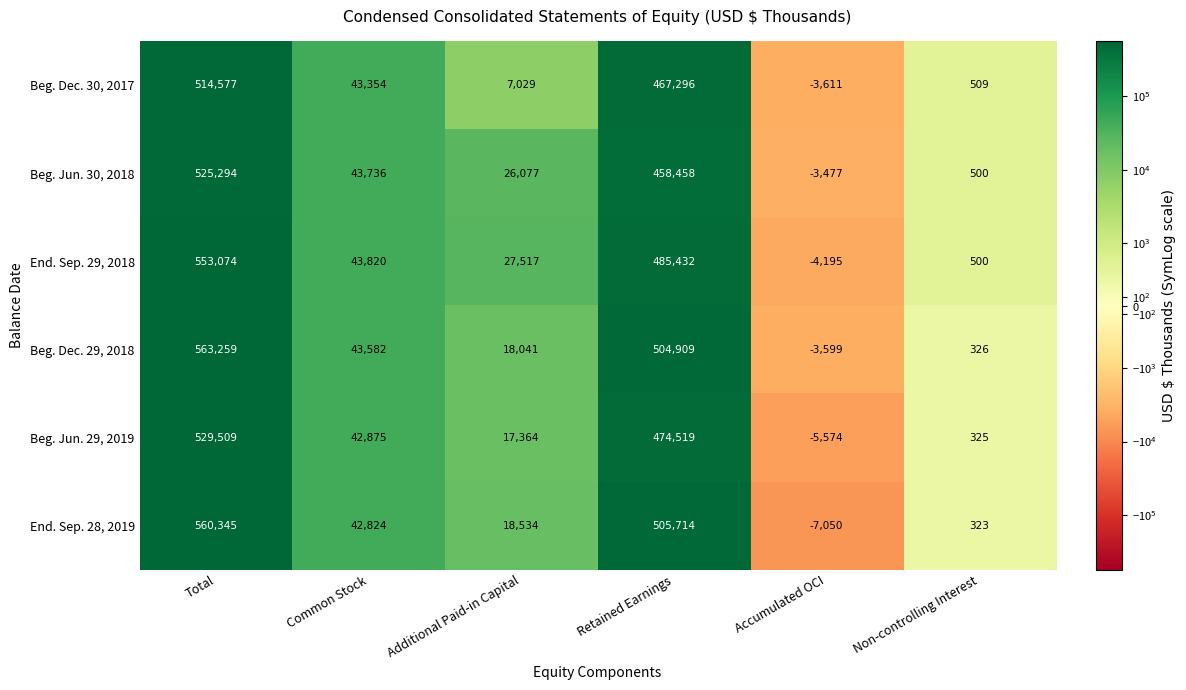

How many data points does each series have?

6